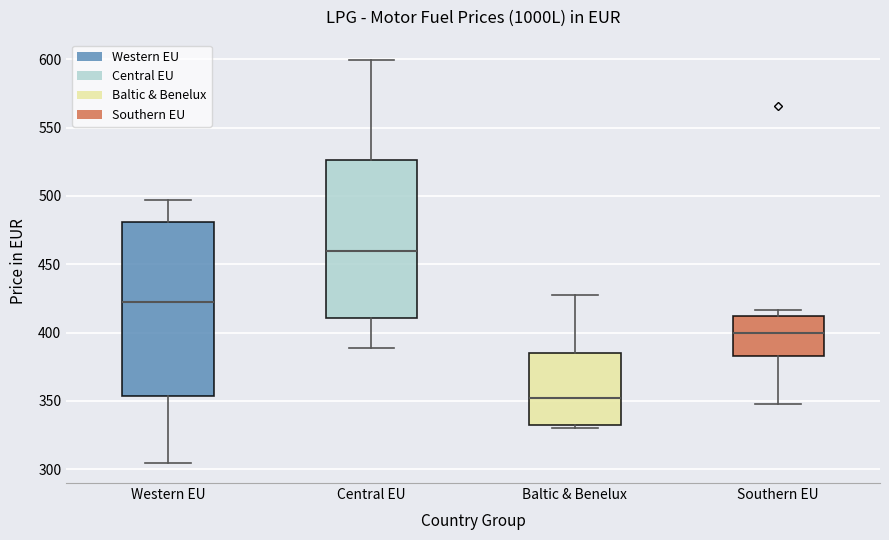

Reading left to right, transcribe this box plot: for each box, give where its median line is, the range the box spans, and where its two whiskers end, as read against the y-axis. The values are not printed on the chart, so give them approximately, as read against the axis.

Western EU: median 425, box 355 to 480, whiskers 305 to 495
Central EU: median 460, box 410 to 525, whiskers 390 to 600
Baltic & Benelux: median 350, box 335 to 385, whiskers 330 to 425
Southern EU: median 400, box 385 to 410, whiskers 350 to 415